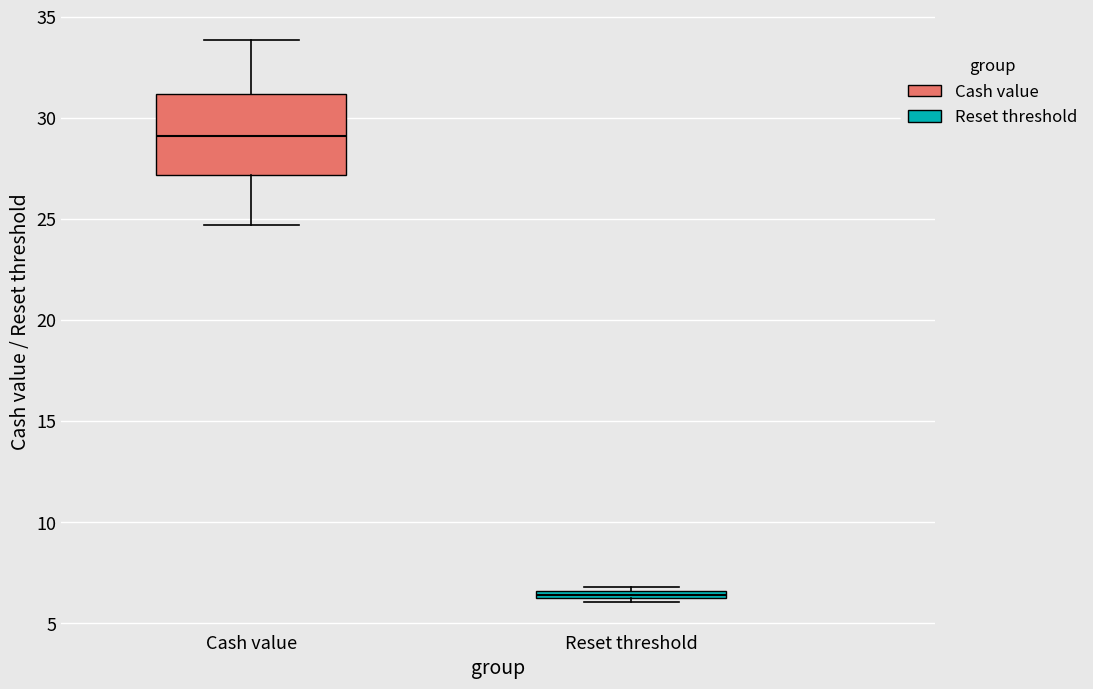

Which box is the tallest, from its lower edge to its upper edge?

Cash value